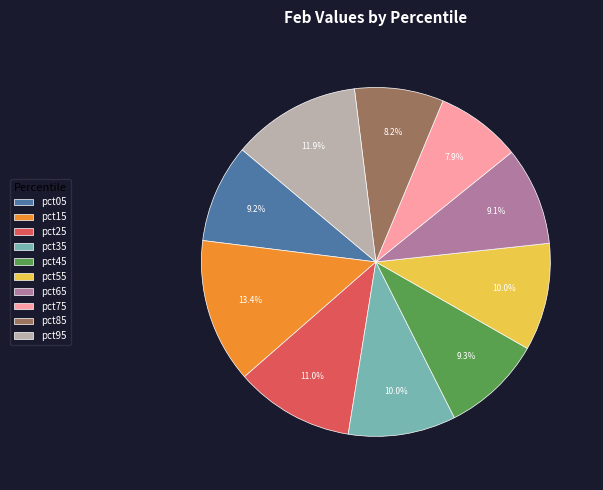

Do pct75 and pct35 together represent more than half of the pie?

No